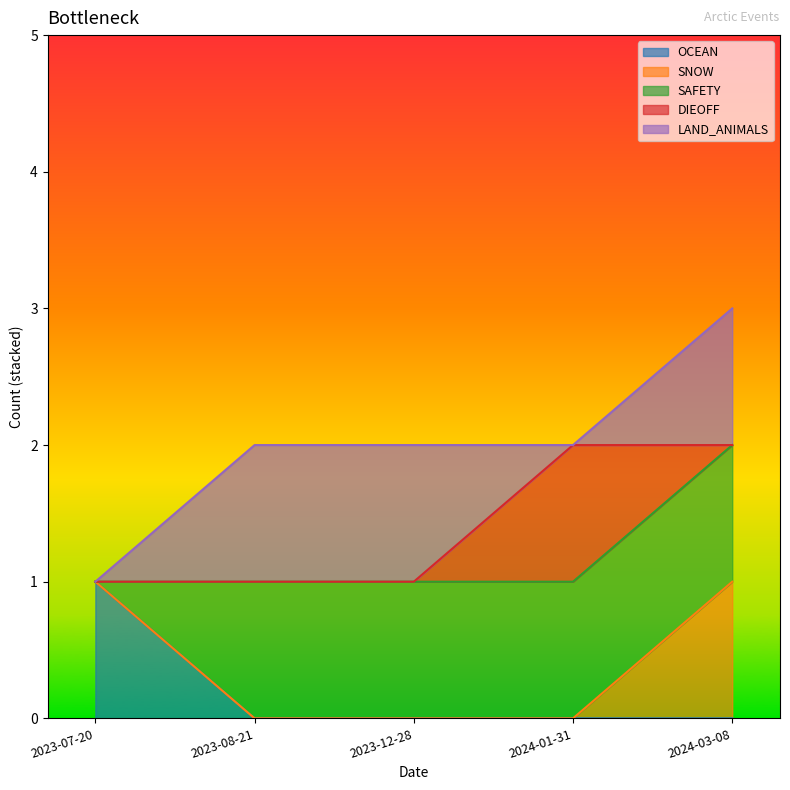

At which category is the sum across all series the highest?

2024-03-08